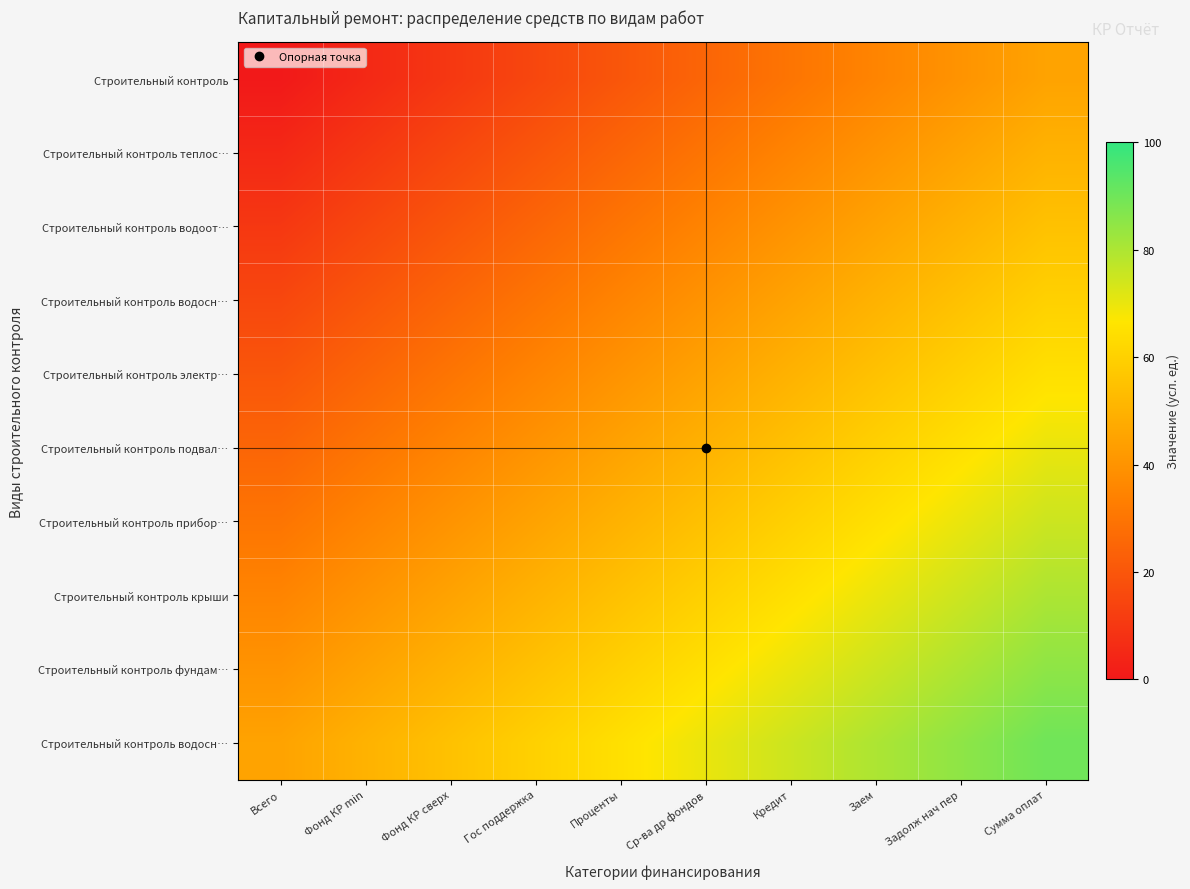

Which category has the lowest value across all series?

Всего